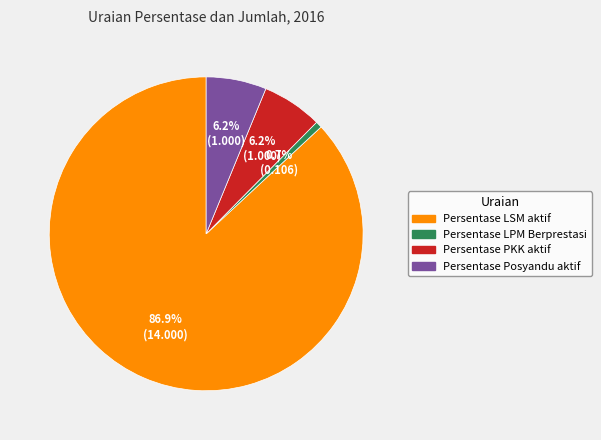

What is the smallest slice in the pie chart?

Persentase LPM Berprestasi